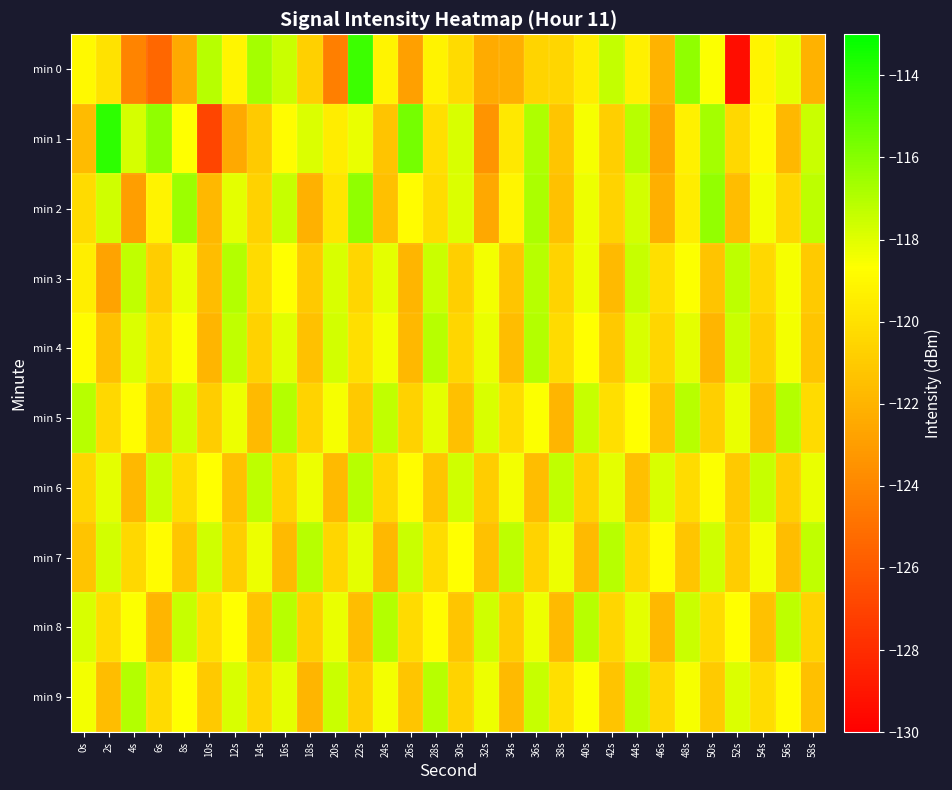

At which category does the chart reach its minimum across all series?

52s